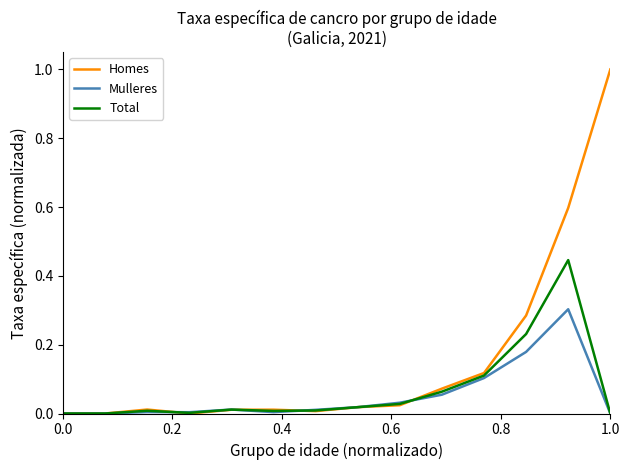

Rank the series by their maximum value, from lowest to highest.

Mulleres, Total, Homes